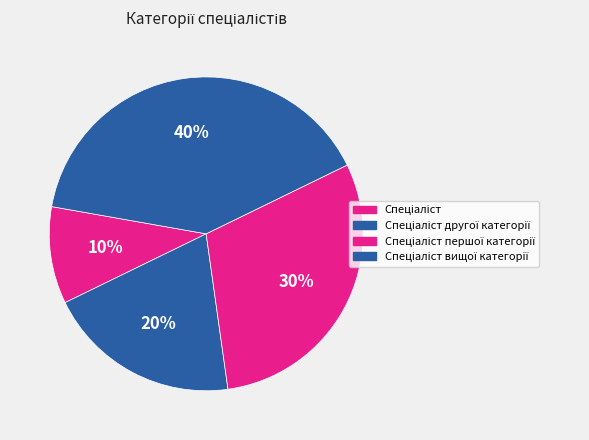

Count the number of slices in the pie.

4